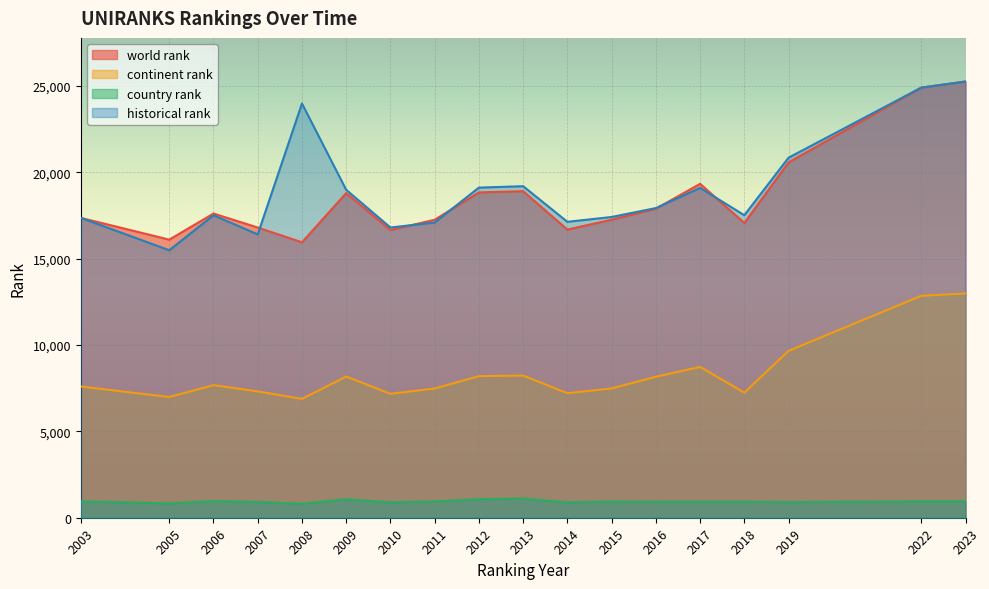

What is the sum of all continent rank values?

150079